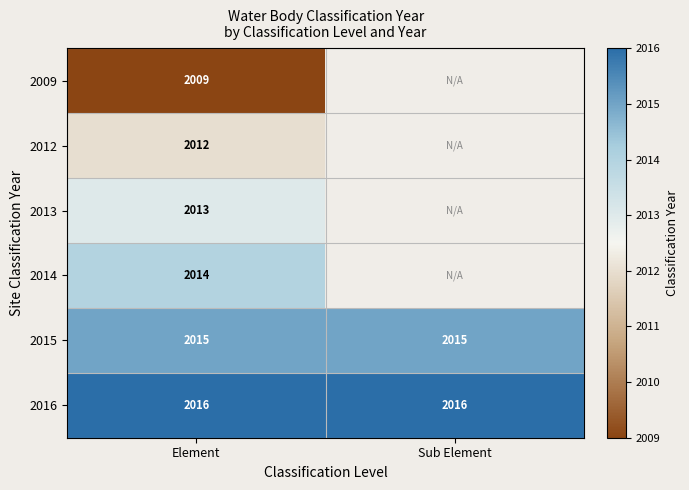

True or false: 2015 has a value of 2015 at Element.

True